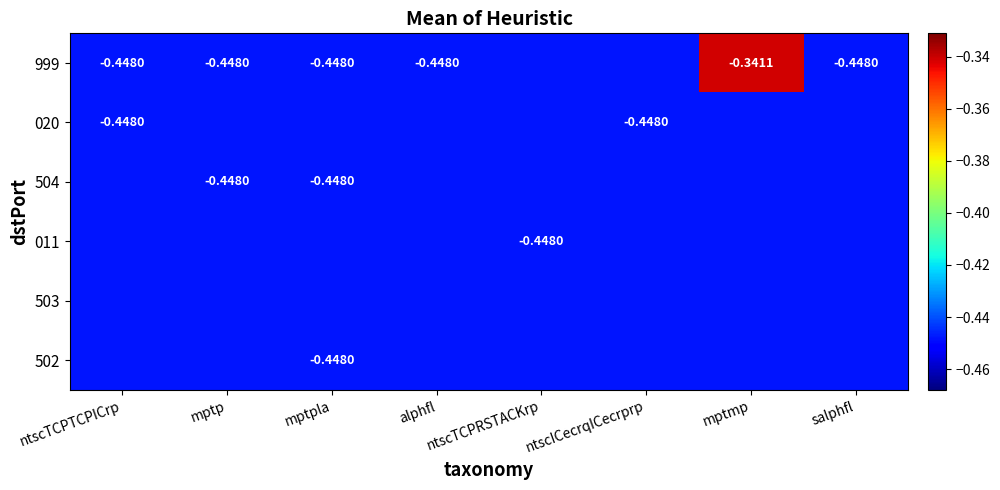

The 503 series shows -0.4 at ntscICecrqICecrprp. True or false?

True